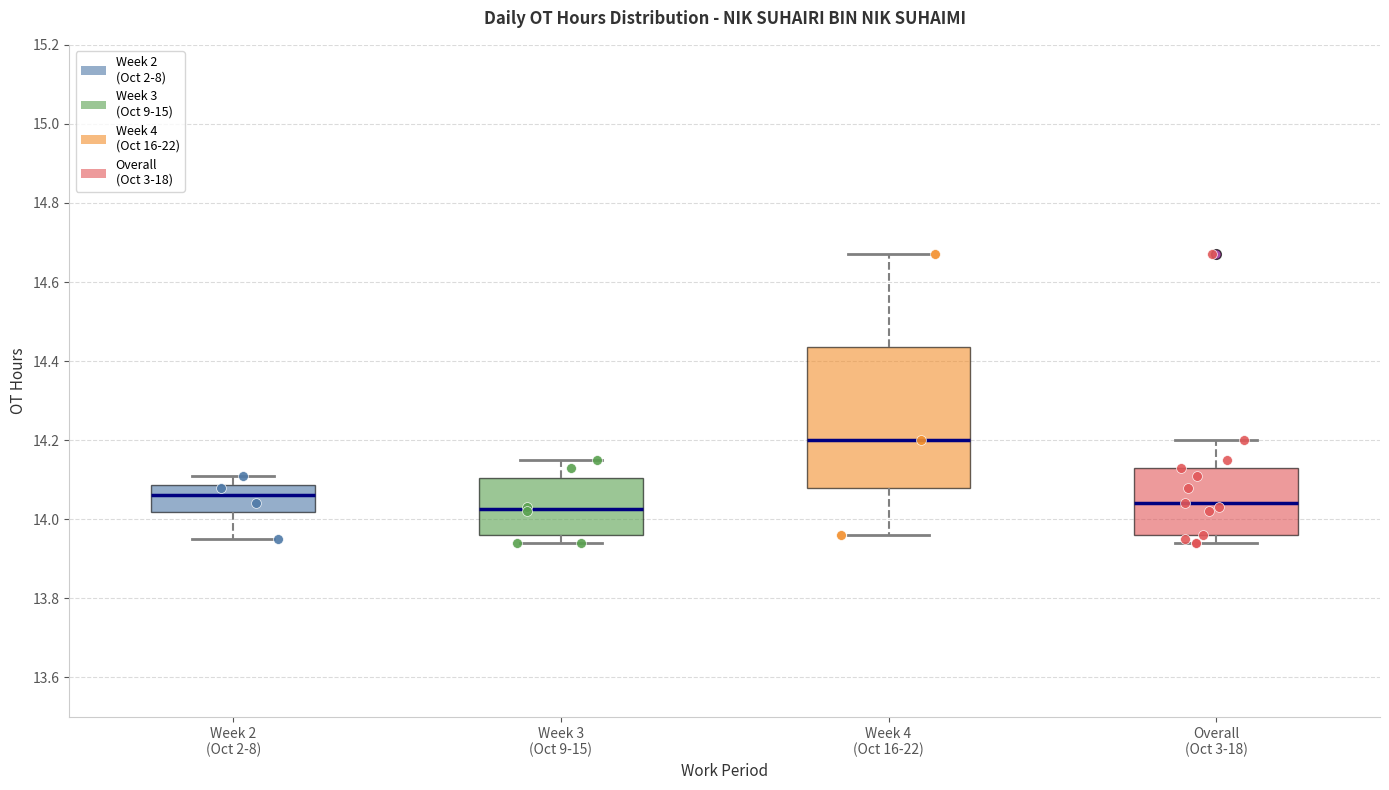

Where does the upper whisker of the box for Week 3 (Oct 9-15) end on the y-axis? The values are not printed on the chart, so give them approximately, as read against the axis.

14.16